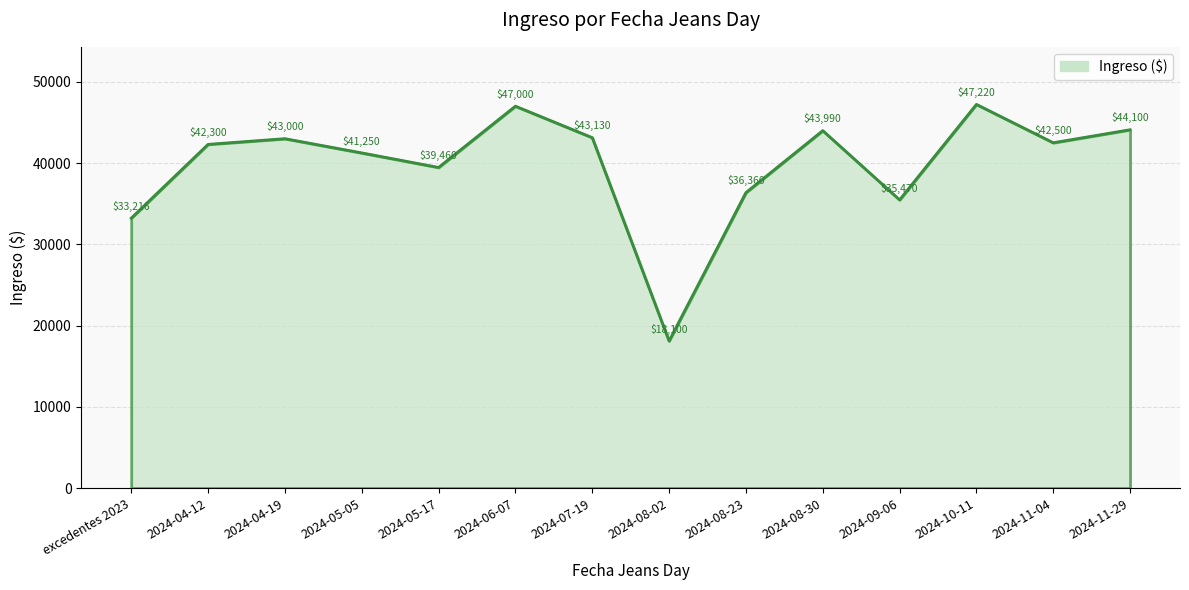

Read the value at 2024-11-29, to the nearest 50.

44100